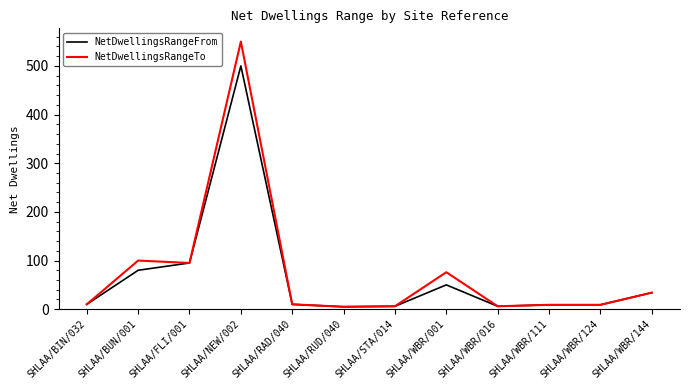

Between SHLAA/NEW/002 and SHLAA/WBR/016, which series saw the biggest shift?

NetDwellingsRangeTo